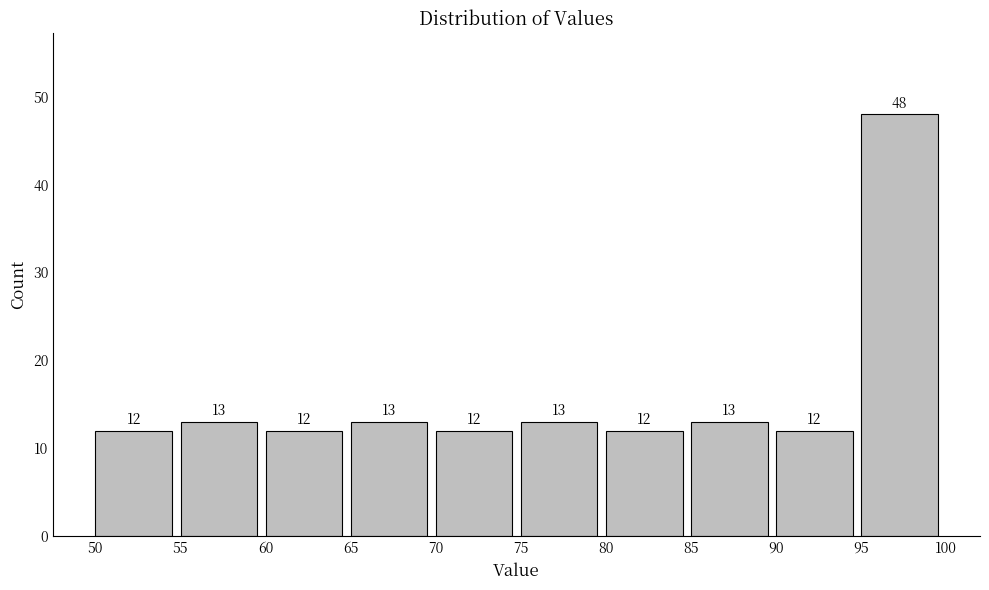

Which range on the x-axis has the tallest bar?

95 to 100